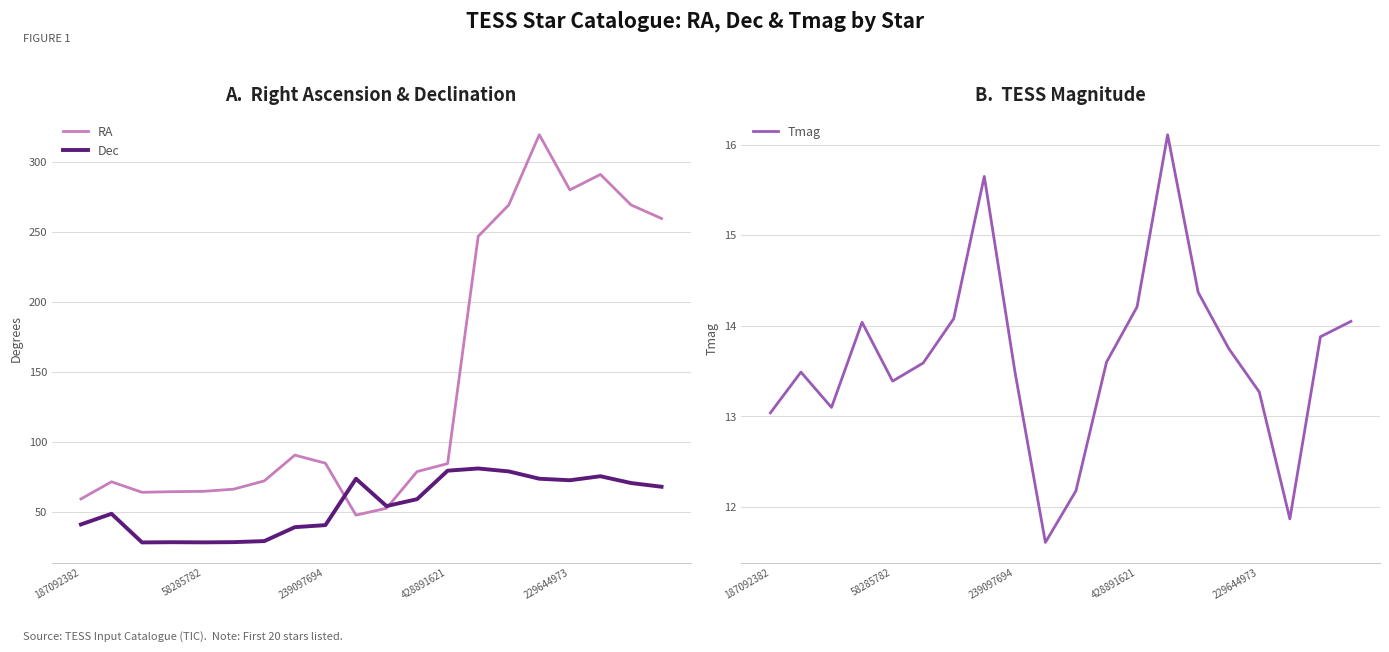

Reading right to left, what are all the values shown in this chart?

RA: 259.6	269.3	291.1	280.0	319.4	269.3	246.9	84.6	78.9	52.7	47.8	84.9	90.6	72.2	66.3	64.8	64.5	64.1	71.6	59.3
Dec: 68.0	70.7	75.6	72.7	73.8	79.0	81.1	79.5	59.2	54.2	73.8	40.6	39.2	29.2	28.5	28.3	28.4	28.3	48.7	41.1
Tmag: 14.1	13.9	11.9	13.3	13.8	14.4	16.1	14.2	13.6	12.2	11.6	13.5	15.7	14.1	13.6	13.4	14.0	13.1	13.5	13.0